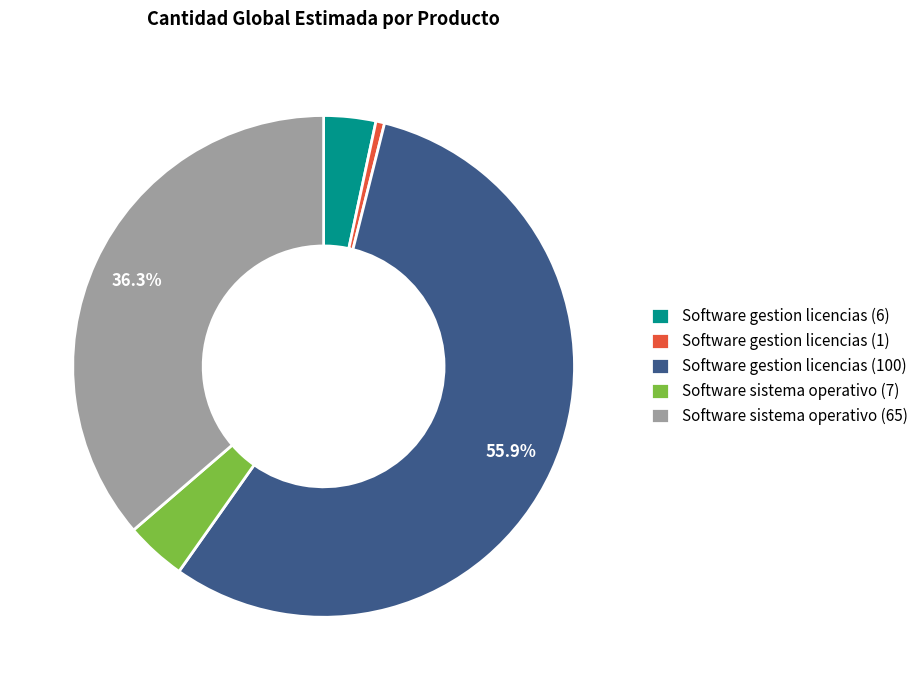

Which slice is the largest?

Software gestion licencias (100)